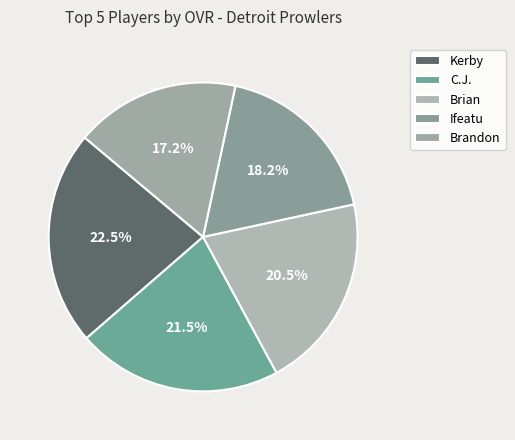

Count the number of slices in the pie.

5